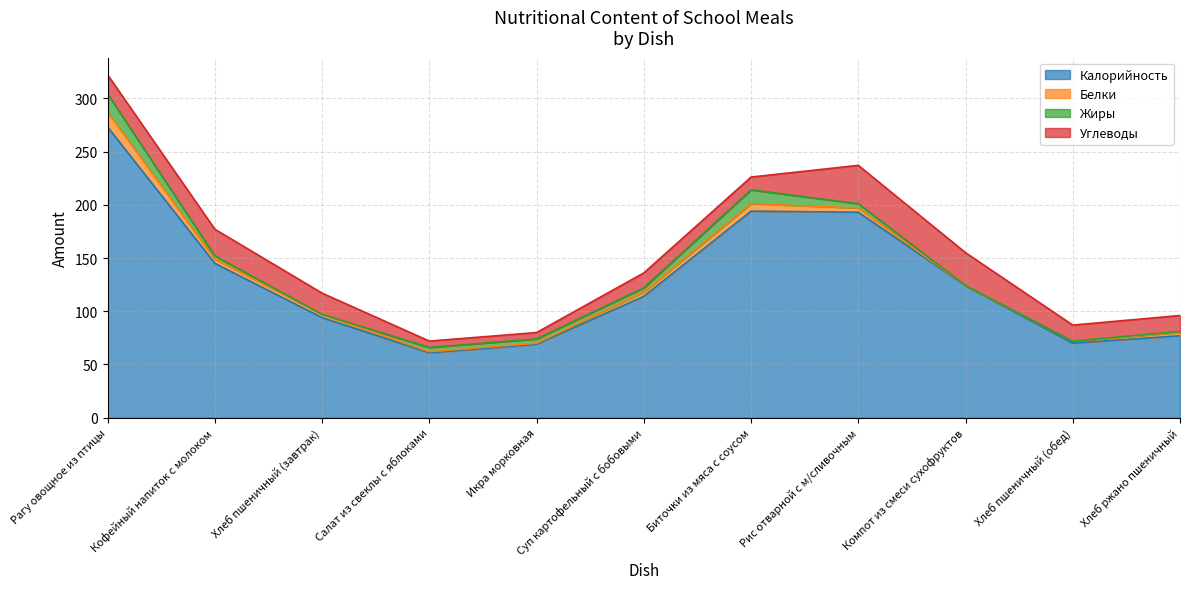

Which series has the largest range (max minus min)?

Калорийность